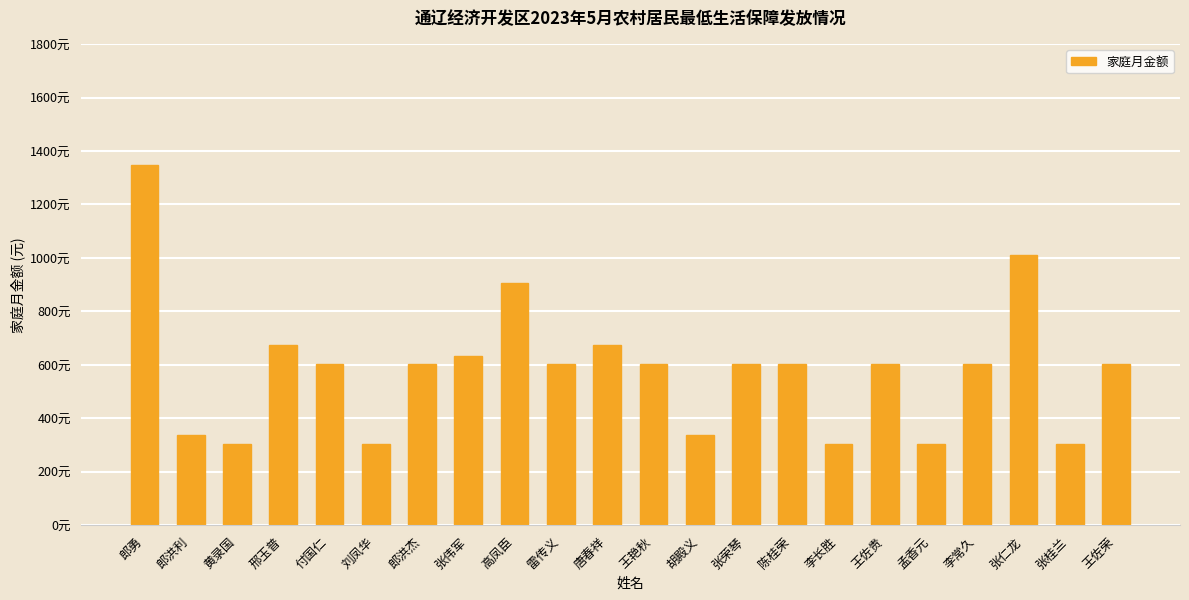

What is the smallest value displayed?

302